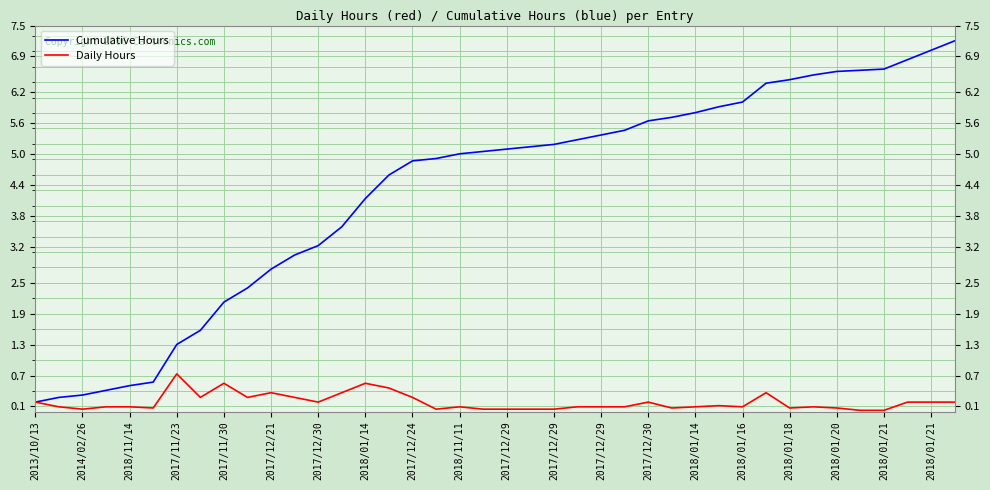

Does the chart have visible grid lines?

Yes